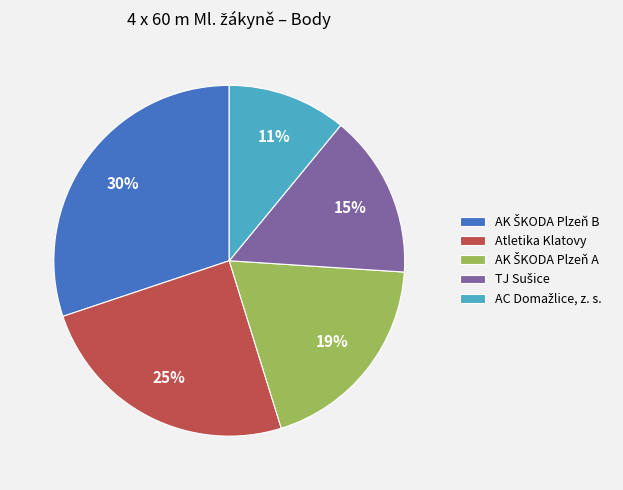

The Atletika Klatovy slice represents 25% of the pie. True or false?

True